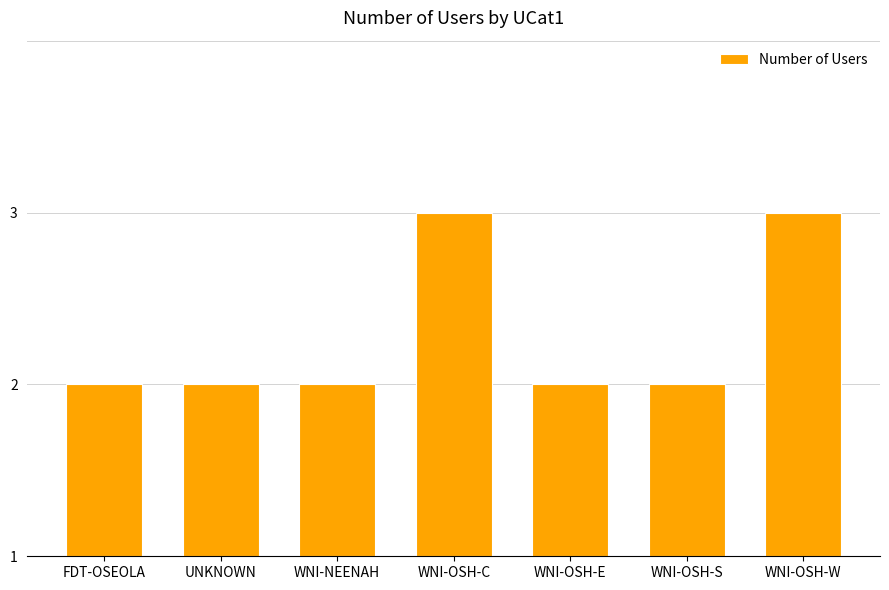

What position from the right is WNI-NEENAH?

5